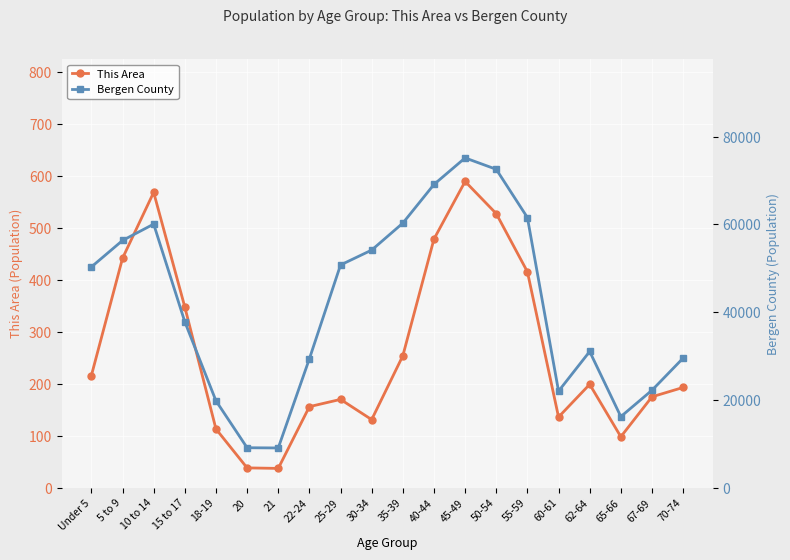

List the labels in order of This Area value, largest first.

45-49, 10 to 14, 50-54, 40-44, 5 to 9, 55-59, 15 to 17, 35-39, Under 5, 62-64, 70-74, 67-69, 25-29, 22-24, 60-61, 30-34, 18-19, 65-66, 20, 21